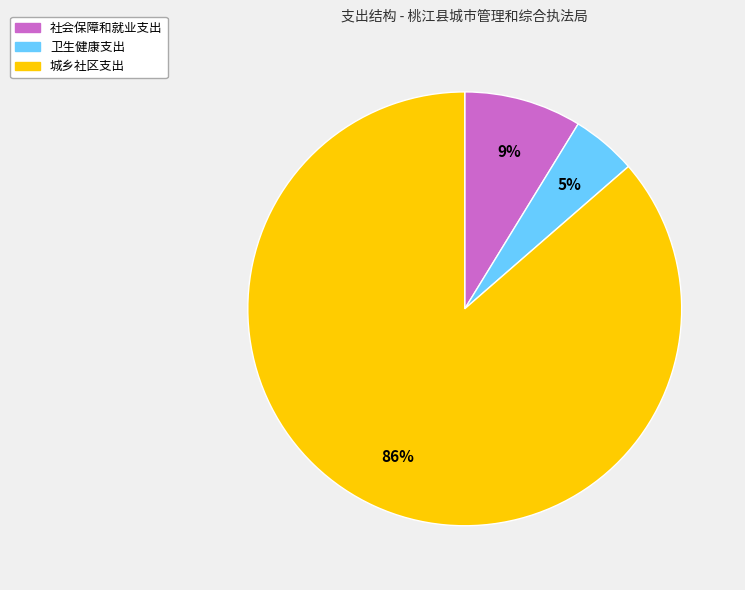

Is it true that 城乡社区支出 is 86% of the pie?

True